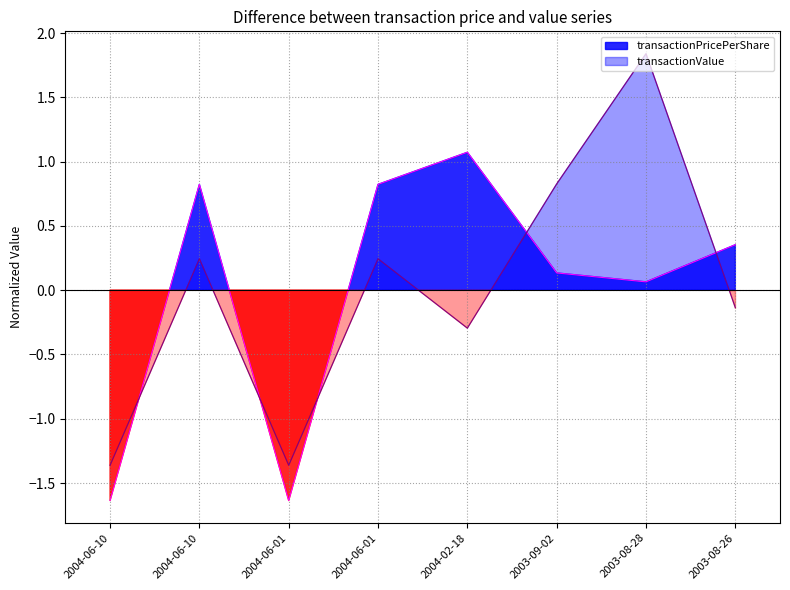

Which series has the largest total across all categories?

transactionValue